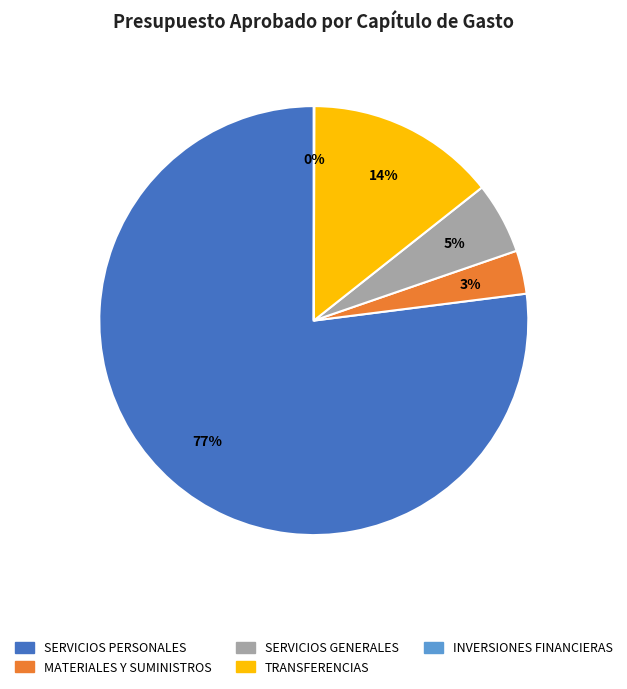

Is there a majority slice in this chart?

Yes